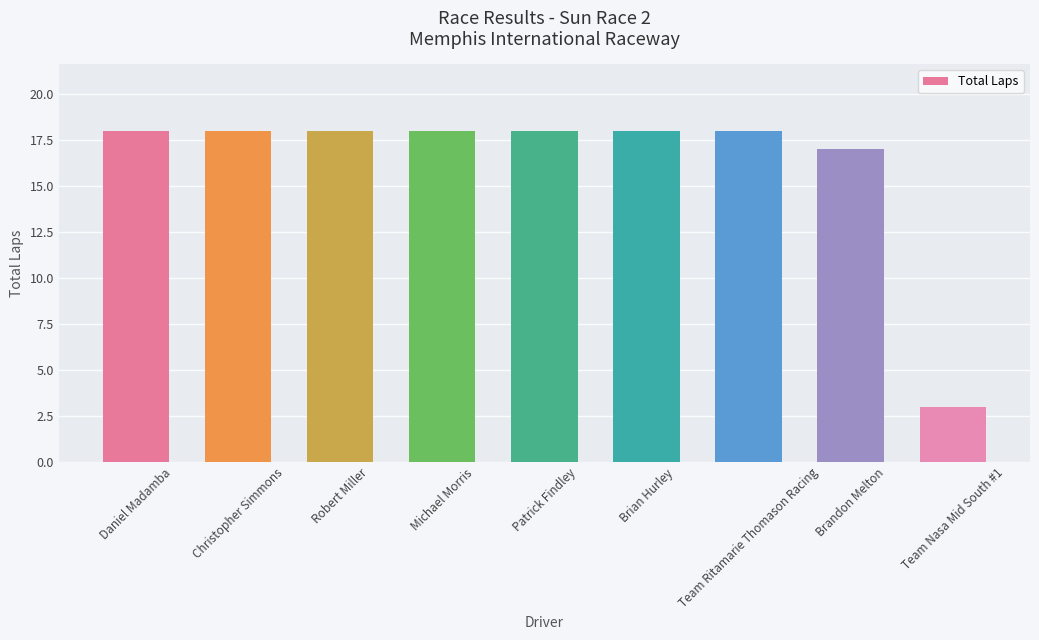

What is the greatest value displayed?

18